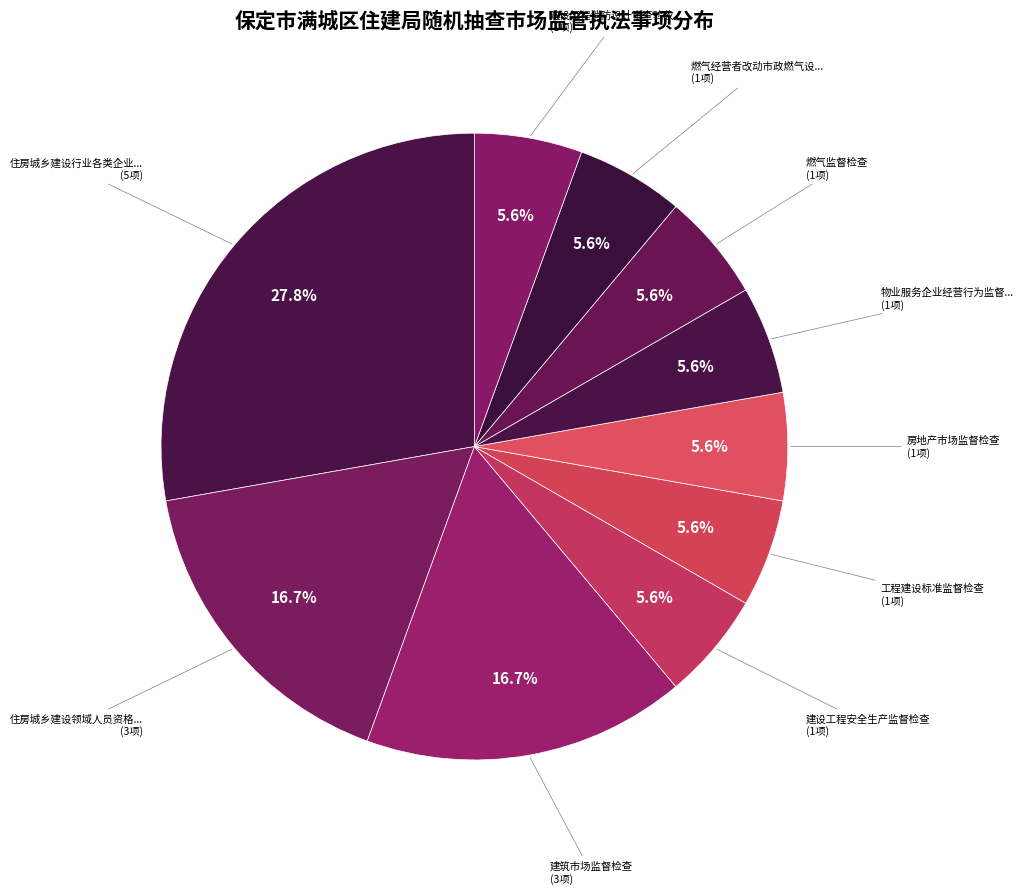

How many segments does this pie chart have?

10